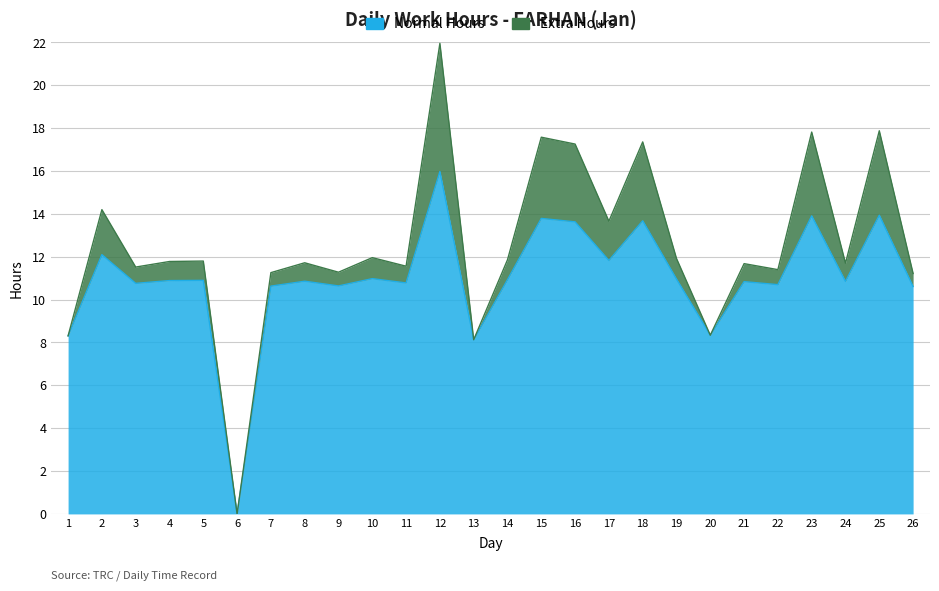

How many interior local valleys (lower than both neighbors) does the data have?

9